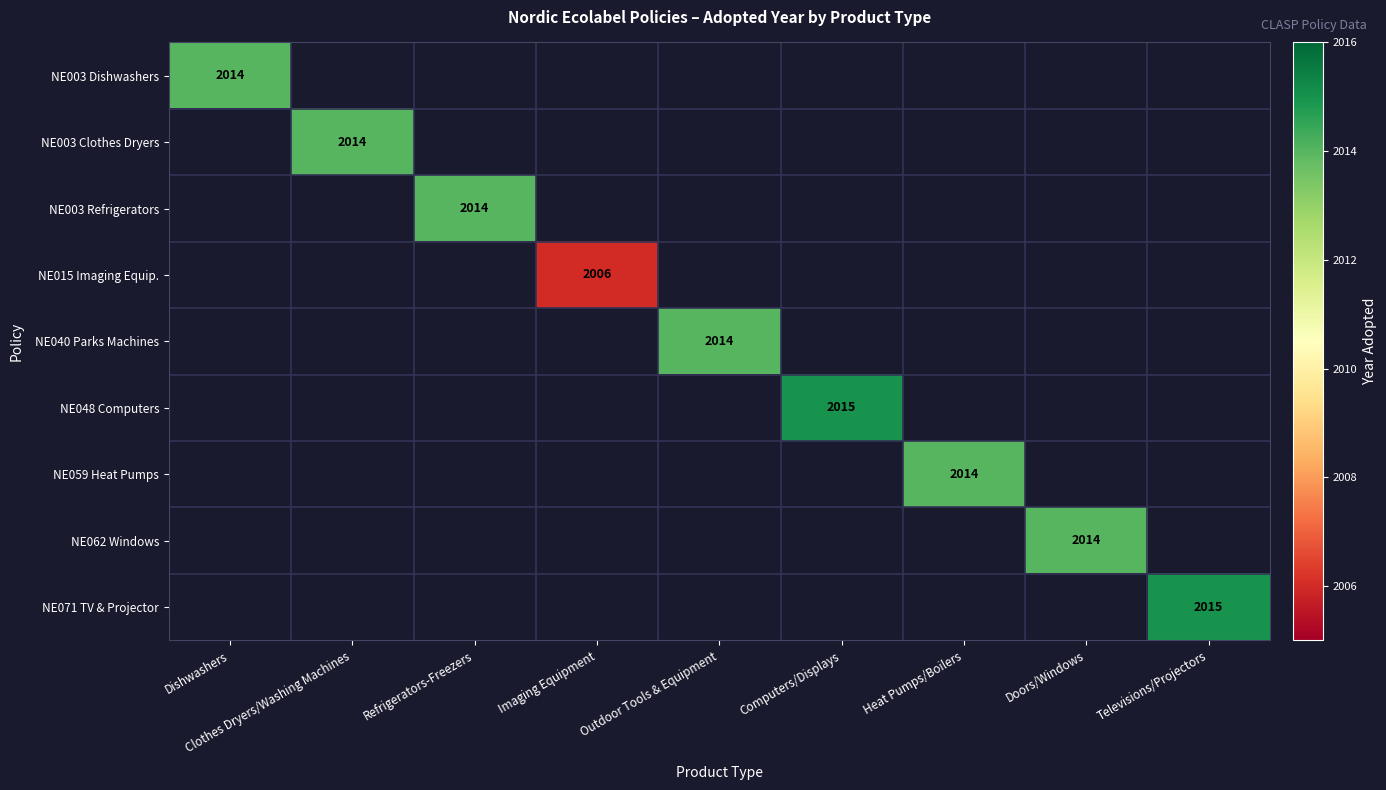

The value of NE071 TV & Projector at Televisions/Projectors is 2015. True or false?

True